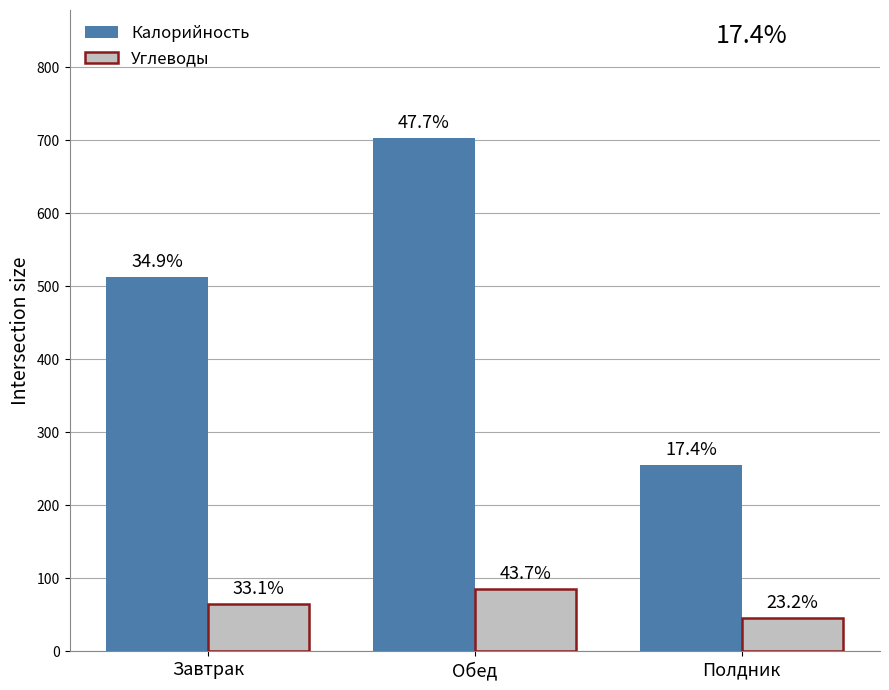

What is the spread (max minus min) of values at Полдник?

210.3